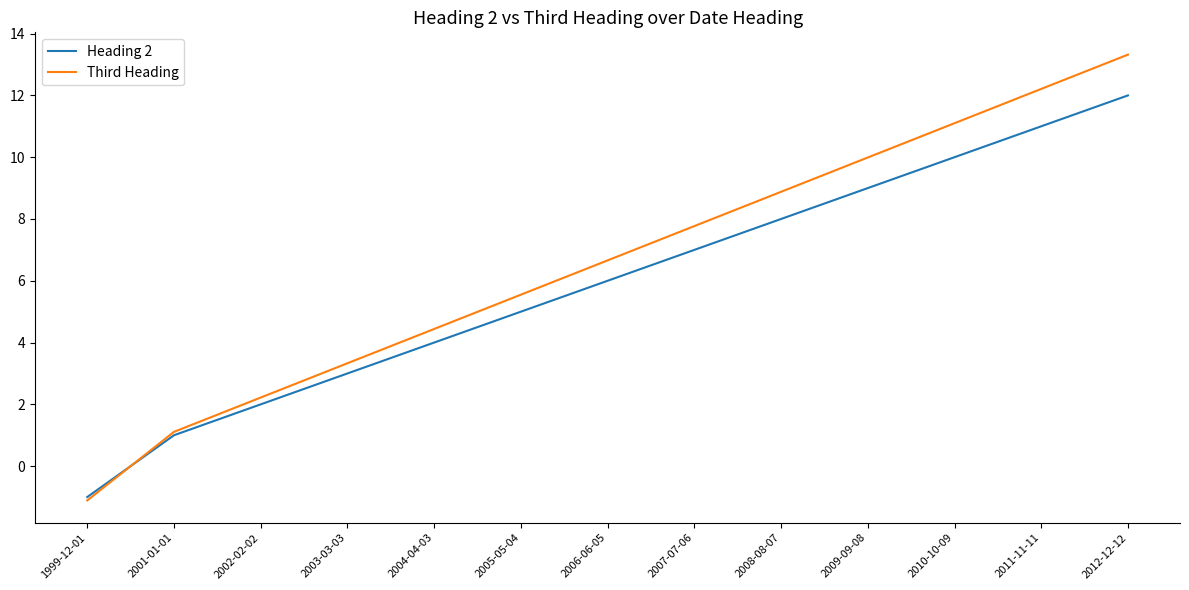

The Third Heading series shows 2.9 at 2004-04-03. True or false?

False